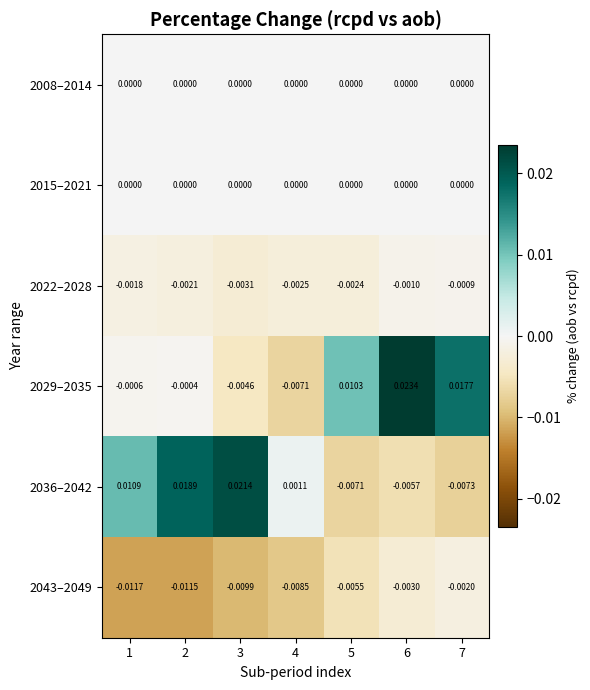

Which series has the largest range (max minus min)?

2029–2035